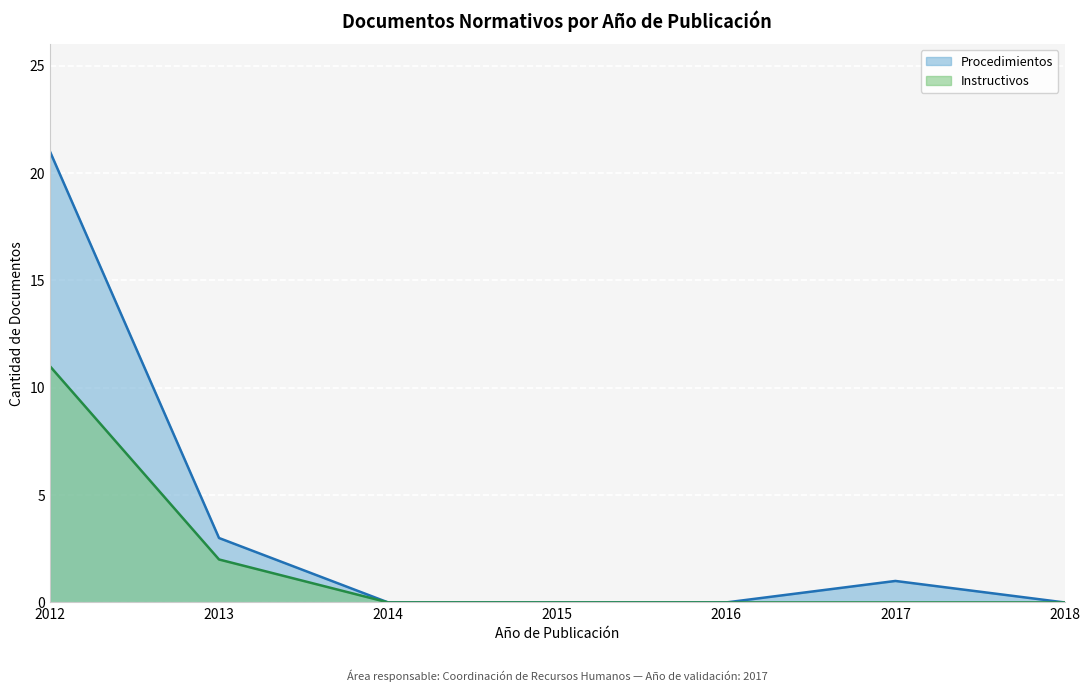

What is the highest value of the Instructivos series?

11